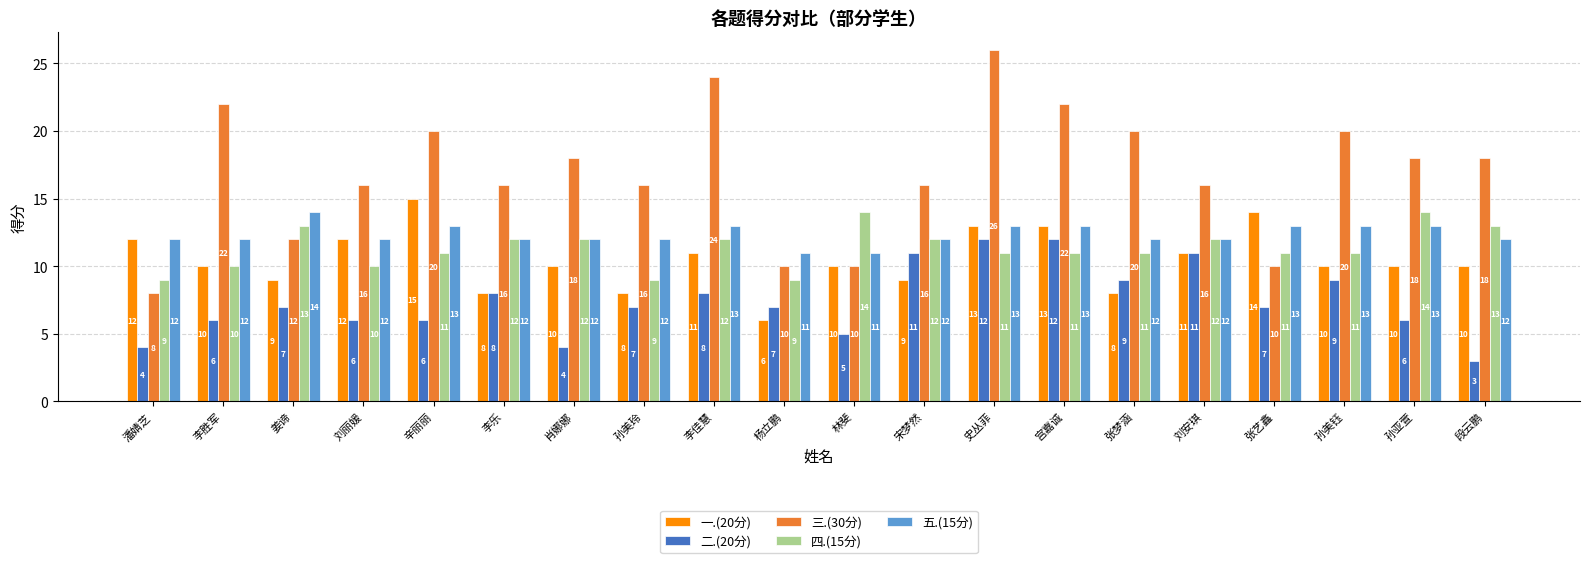

True or false: 二.(20分) has a value of 12 at 宫嘉诚.

True